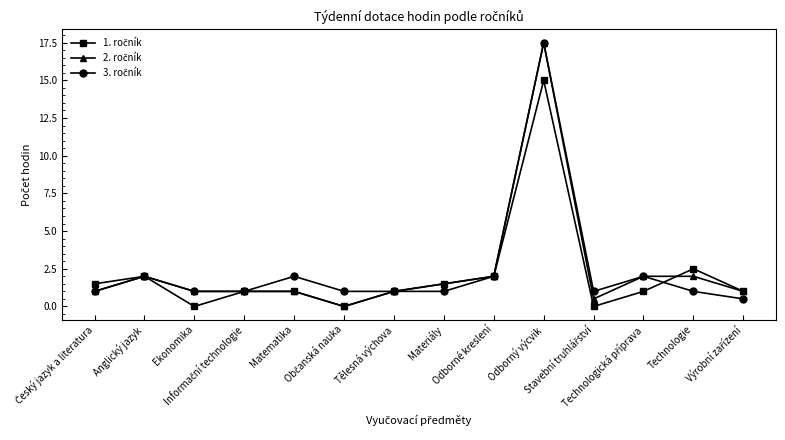

At how many categories does at least one series exceed 8?

1